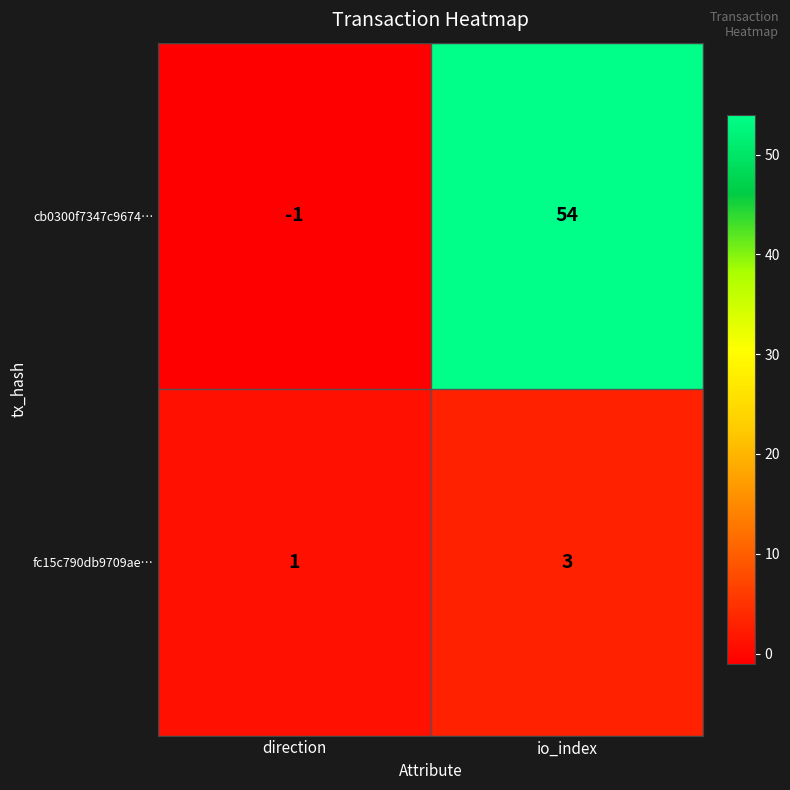

True or false: fc15c790db9709ae… has a value of 1 at io_index.

False